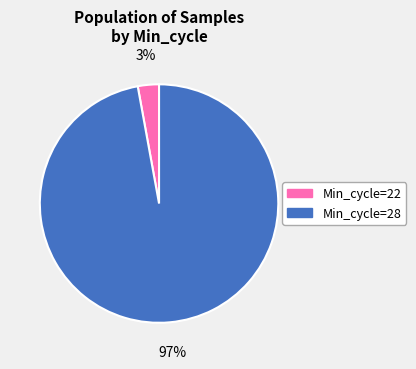

To the nearest percent, what is the average slice percentage?

50%